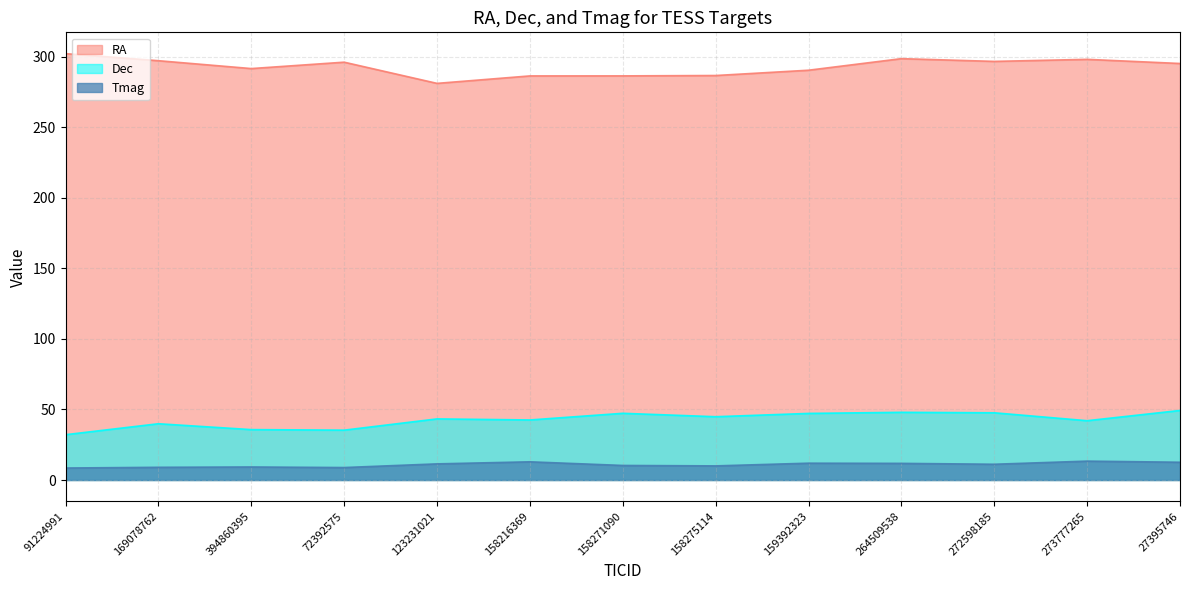

At which category does Dec reach its first local valley?

72392575